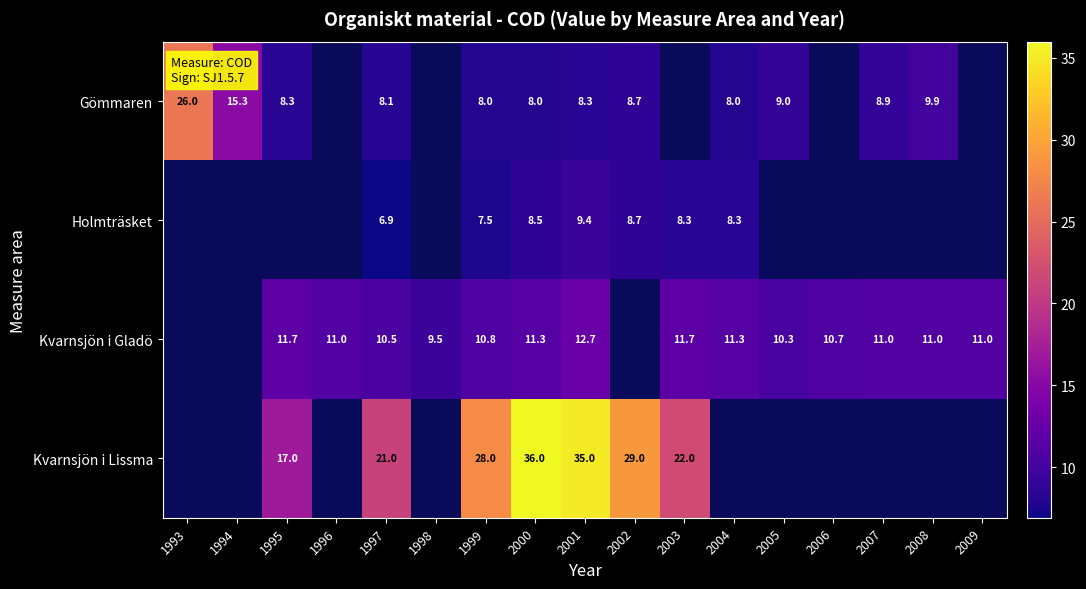

At 2001, list the series in order from smallest to largest.

Gömmaren, Holmträsket, Kvarnsjön i Gladö, Kvarnsjön i Lissma